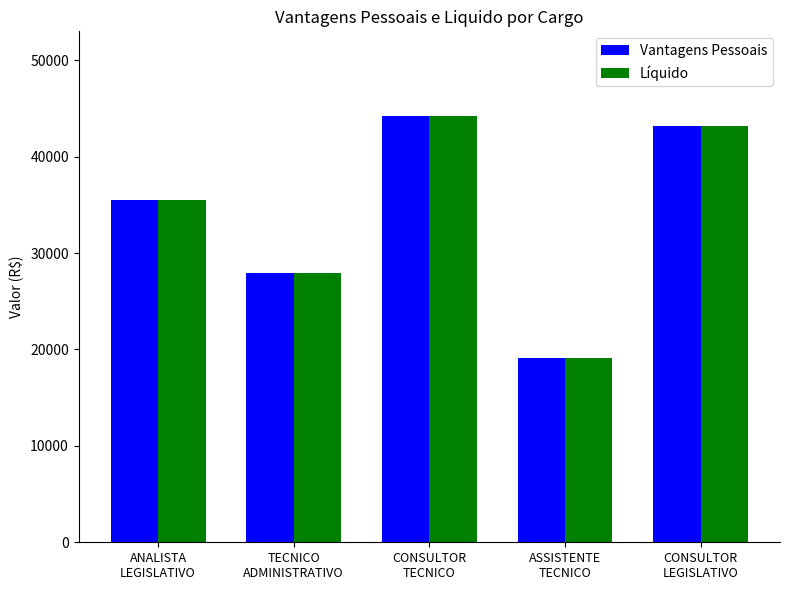

What is the total value across all series at ANALISTA
LEGISLATIVO?

70898.2